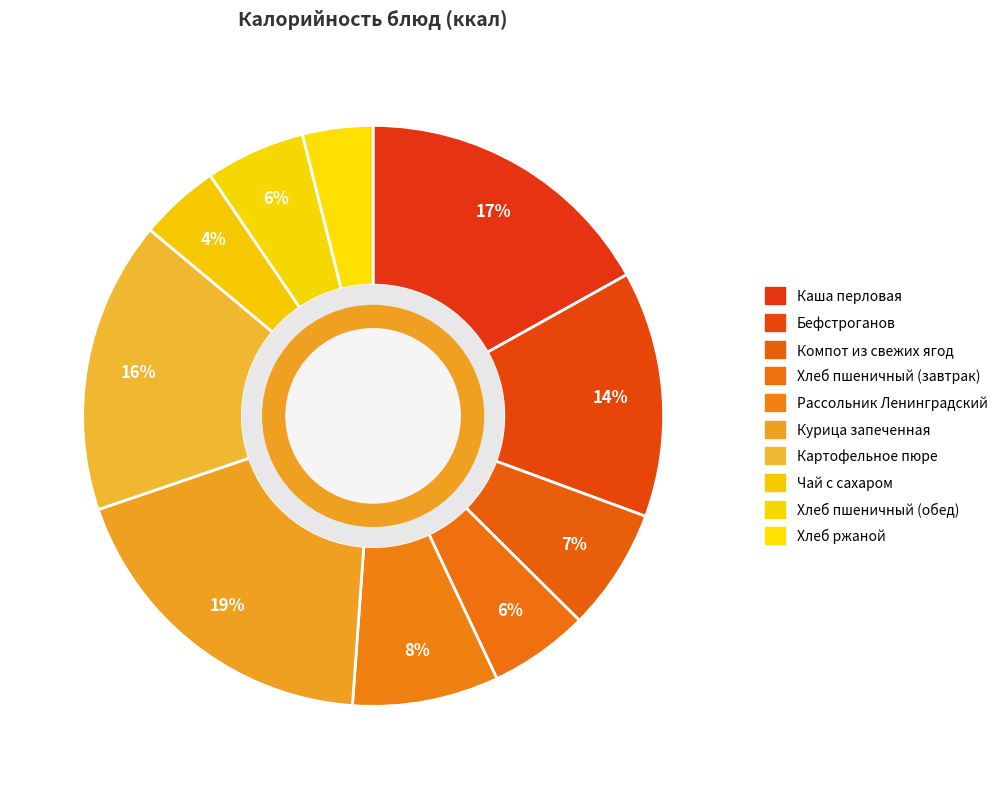

Count the number of slices in the pie.

10